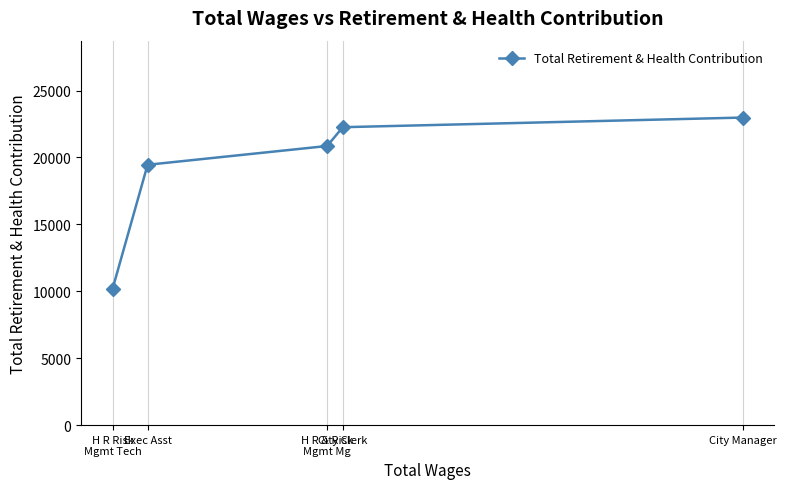

Reading left to right, list all the values displayed in this chart.

H R Risk
Mgmt Tech=10176	Exec Asst=19452	H R & Risk
Mgmt Mg=20855	City Clerk=22260	City Manager=22980